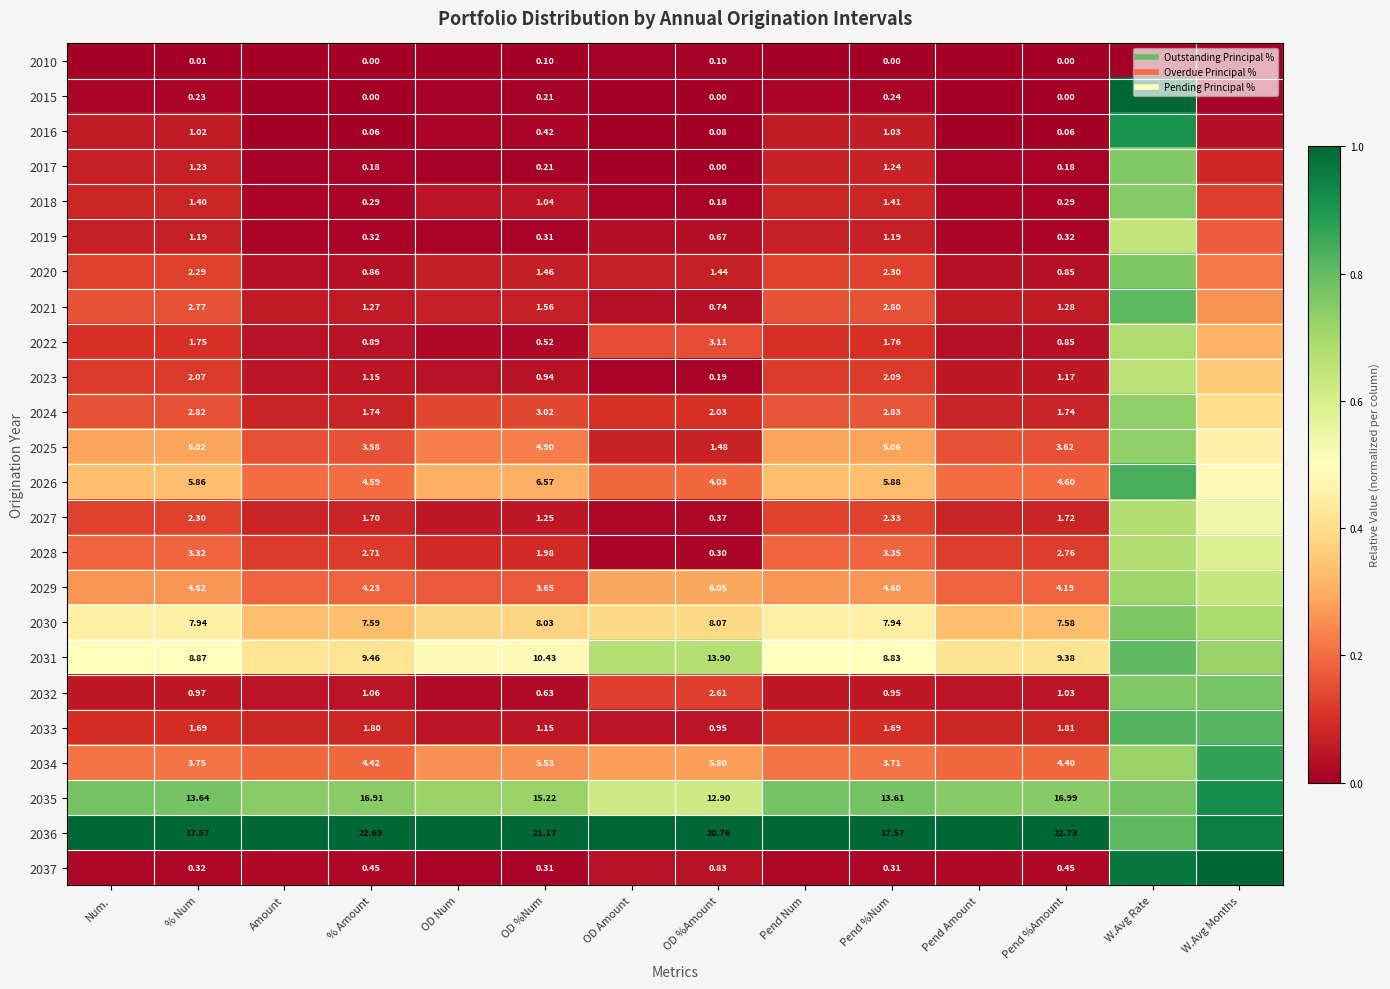

At which category is the sum across all series the highest?

W.Avg Rate